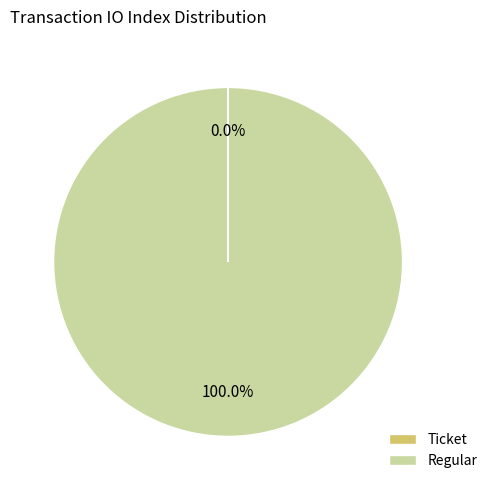

Does Regular represent more than half of the total?

Yes